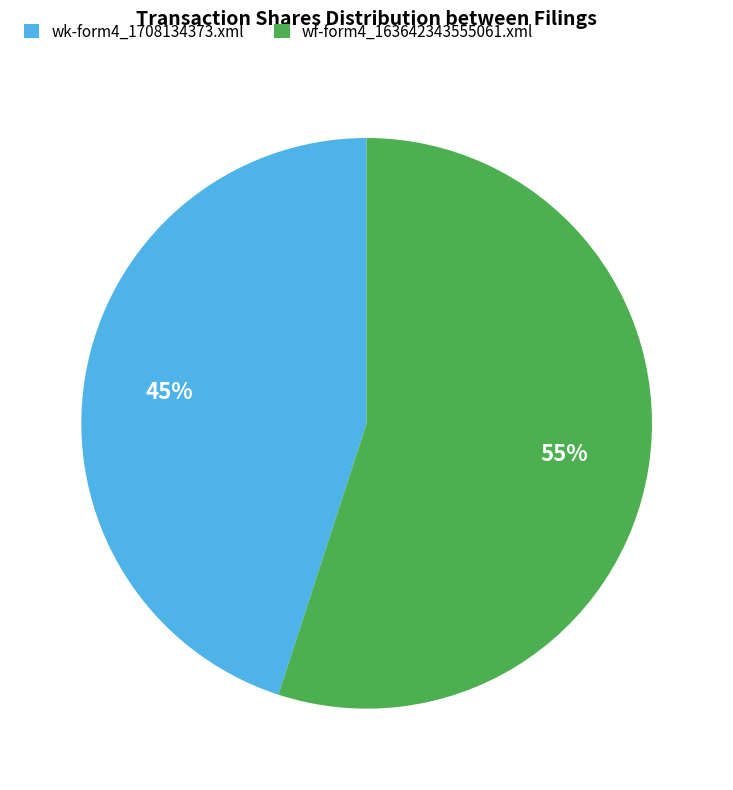

Between wf-form4_163642343555061.xml and wk-form4_1708134373.xml, which is larger?

wf-form4_163642343555061.xml